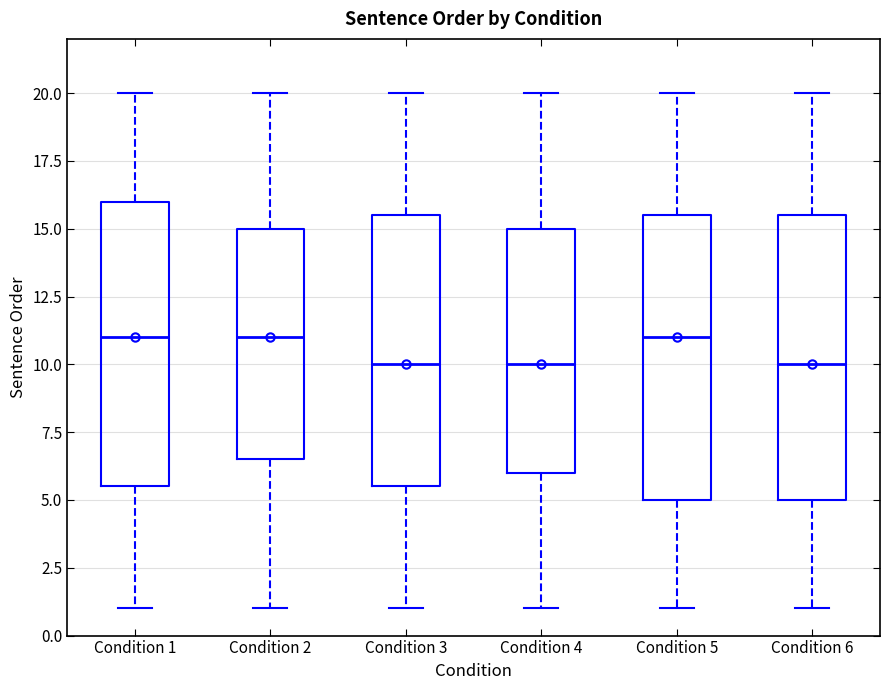

Where does the lower whisker of the box for Condition 2 end on the y-axis? The values are not printed on the chart, so give them approximately, as read against the axis.

1.0